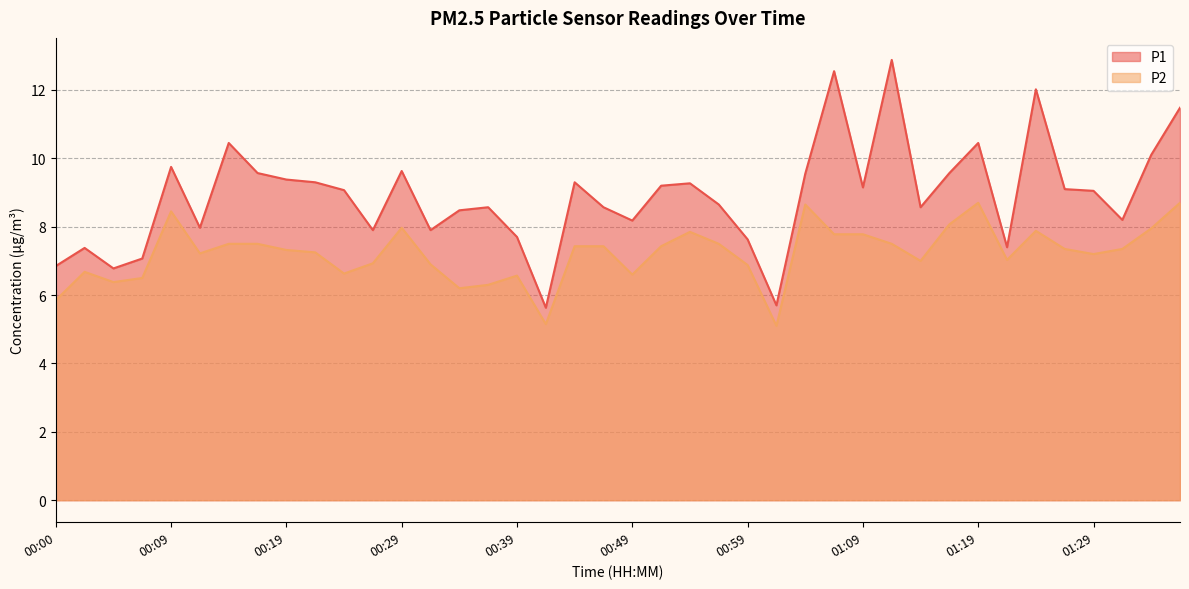

Rank the categories by P2 value from lowest to highest.

01:01, 00:42, 00:00, 00:34, 00:37, 00:05, 00:07, 00:39, 00:49, 00:24, 00:02, 00:59, 00:32, 00:27, 01:14, 01:21, 01:29, 00:12, 00:22, 00:19, 01:26, 01:31, 00:44, 00:47, 00:52, 00:15, 00:17, 00:57, 01:11, 01:06, 01:09, 00:54, 01:24, 01:33, 00:29, 01:16, 00:09, 01:04, 01:19, 01:36